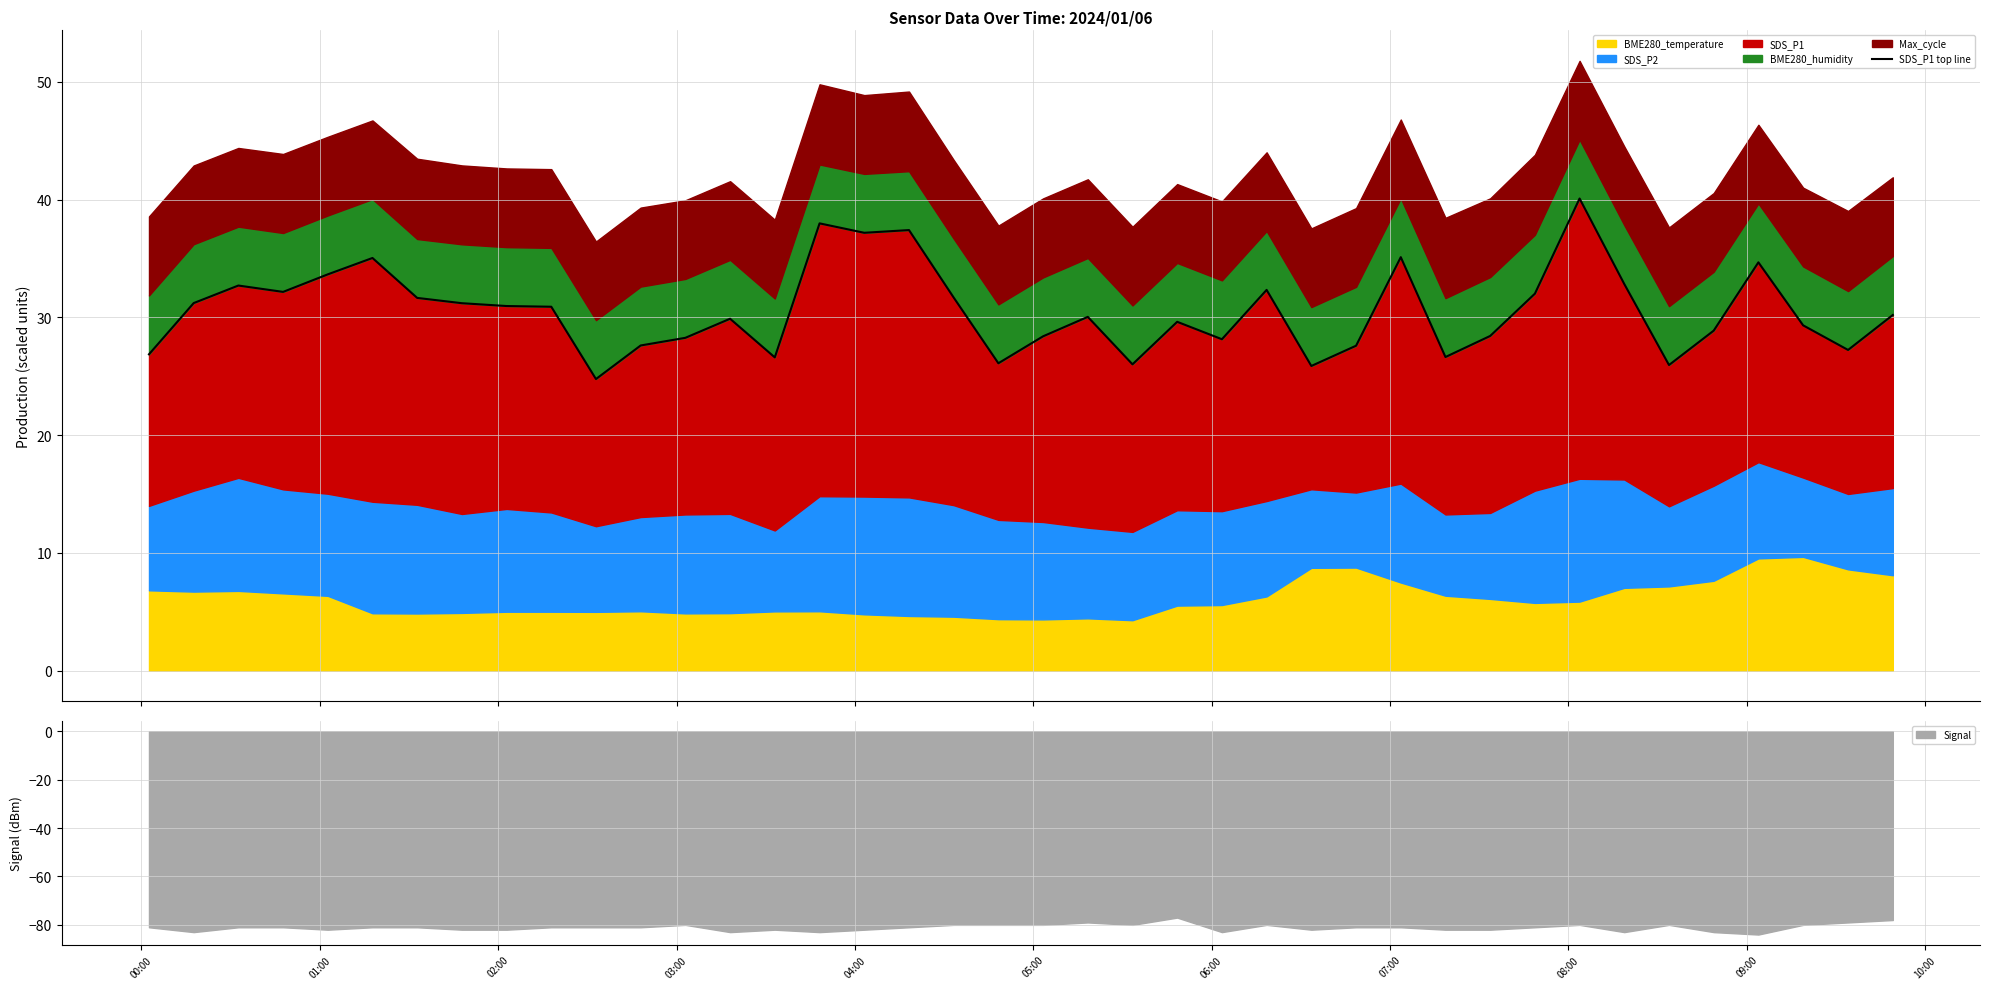

What is the highest value of the Signal series?

-77